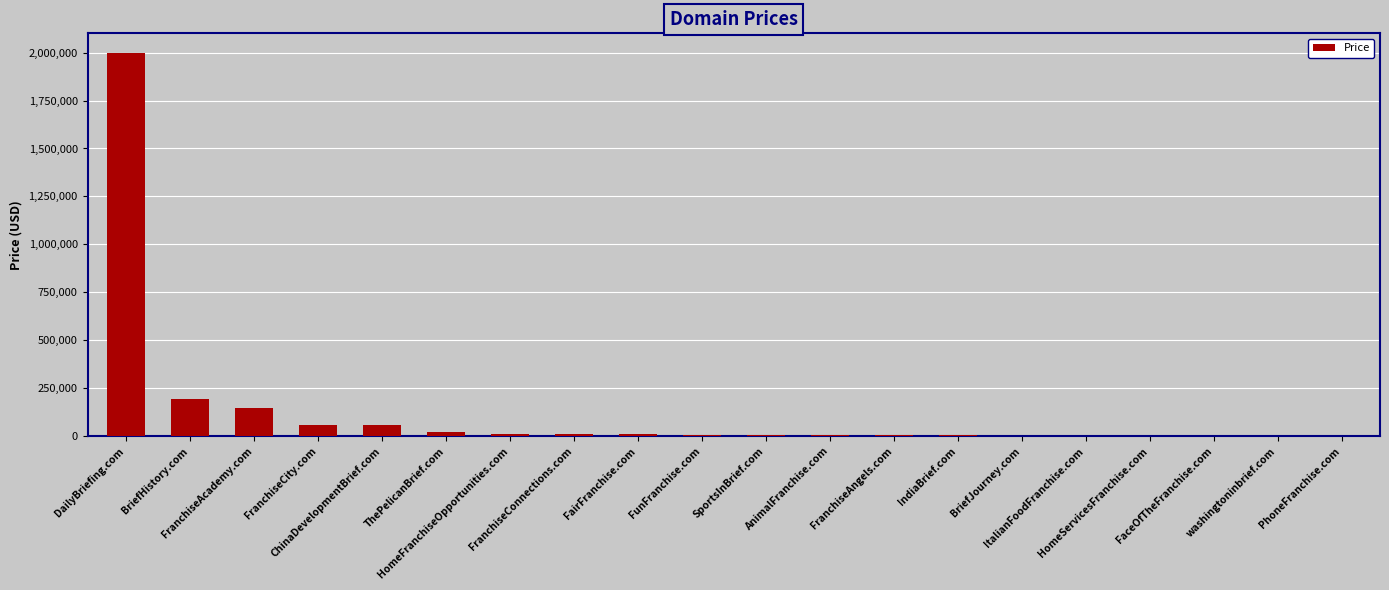

What is the sum of all values?

2572872